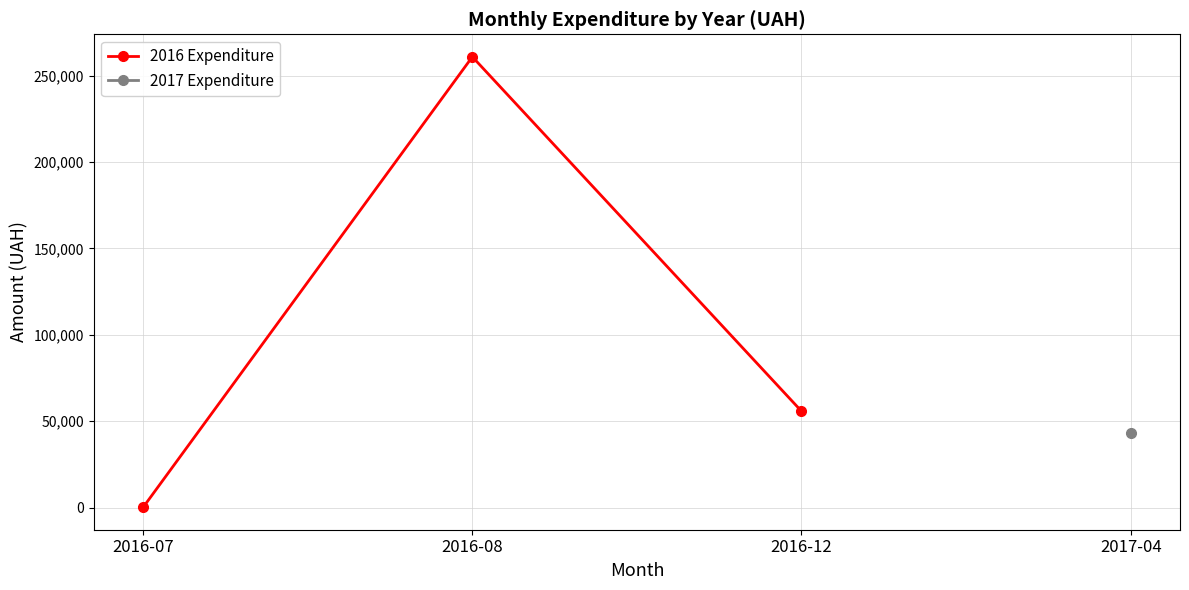

What is the change in value from 2016-07 to 2016-12?

+55565.0